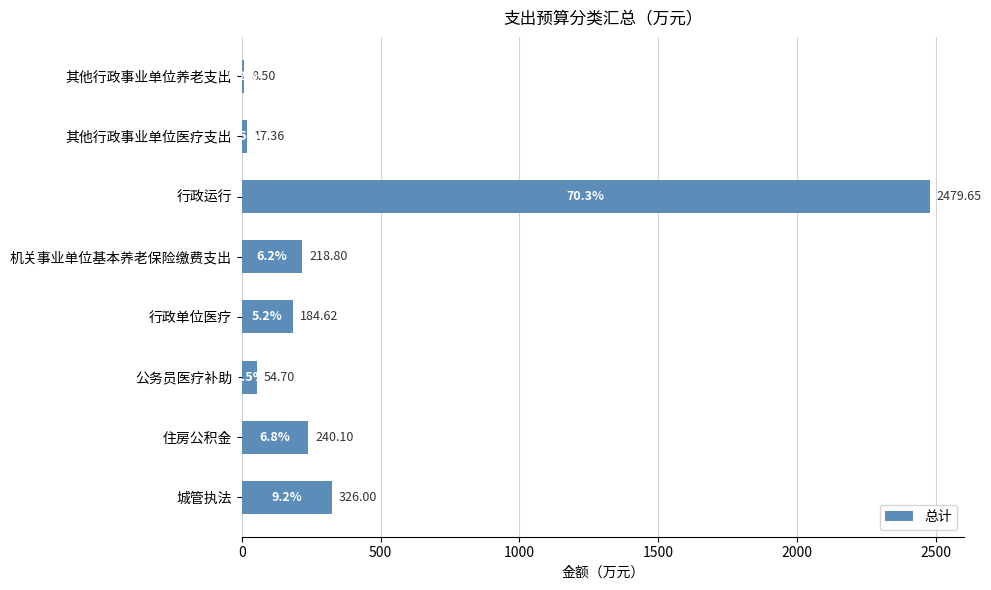

At which category does the chart reach its minimum across all series?

其他行政事业单位养老支出